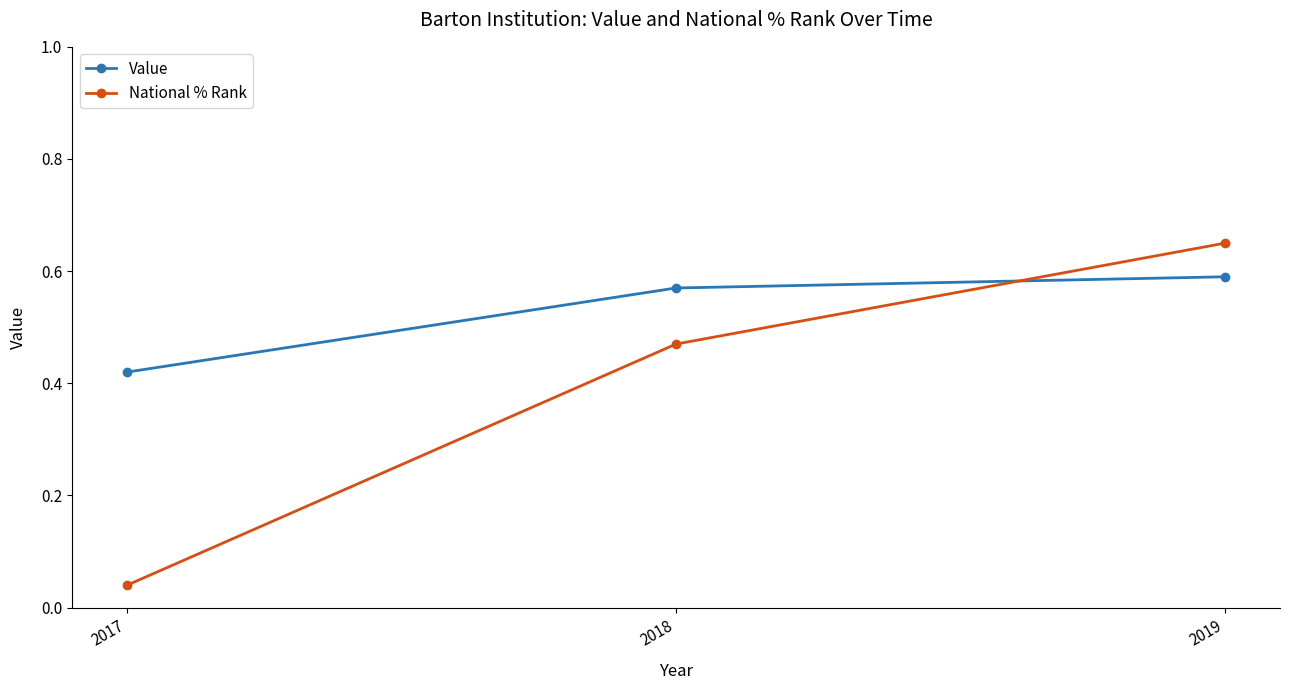

Which series changed the most between 2017 and 2019?

National % Rank